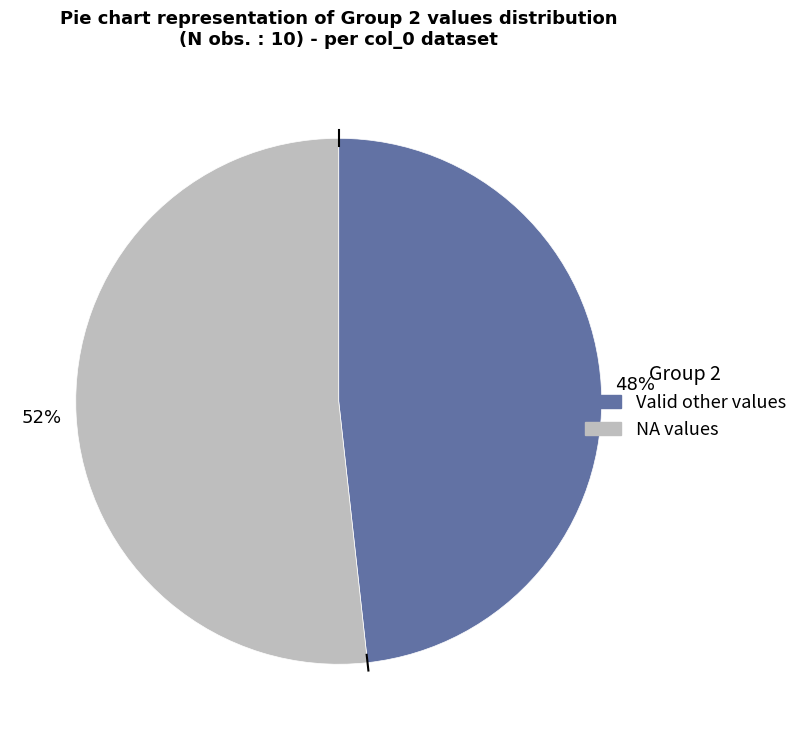

To the nearest percent, what is the average slice percentage?

50%